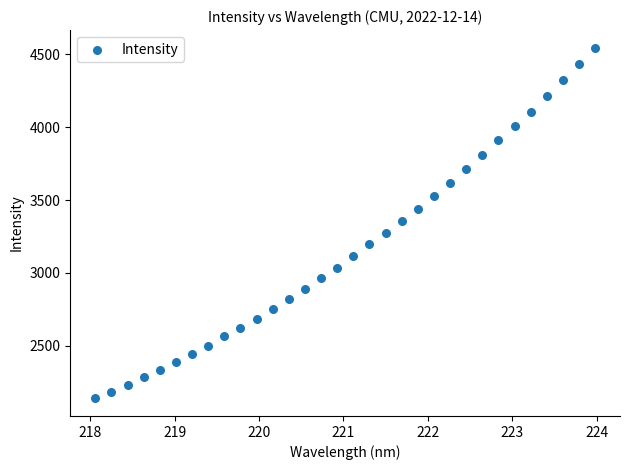

What is the range of Y values (max minus min)?

2407.6